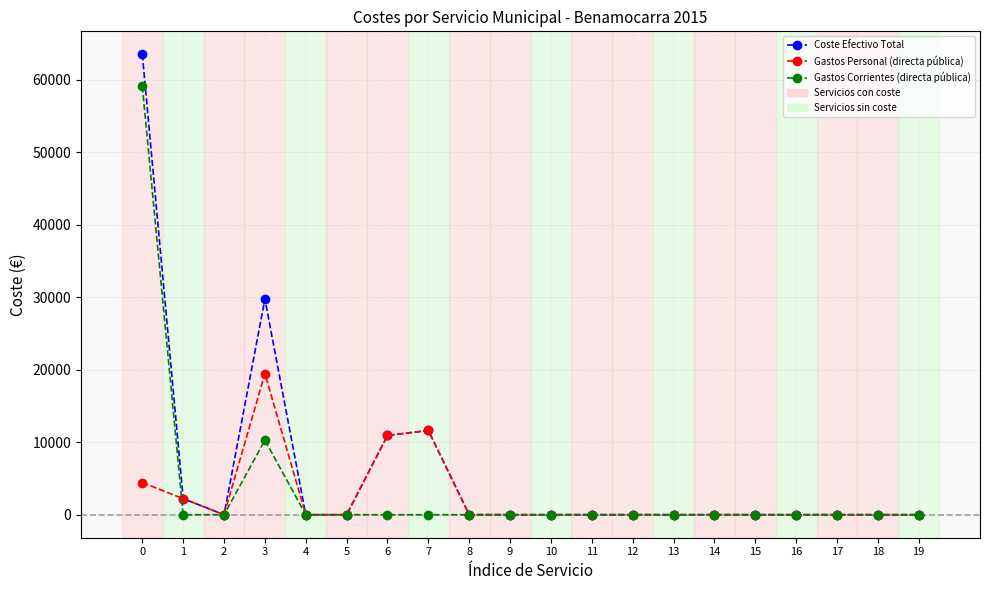

At how many categories does at least one series exceed 59250?

1